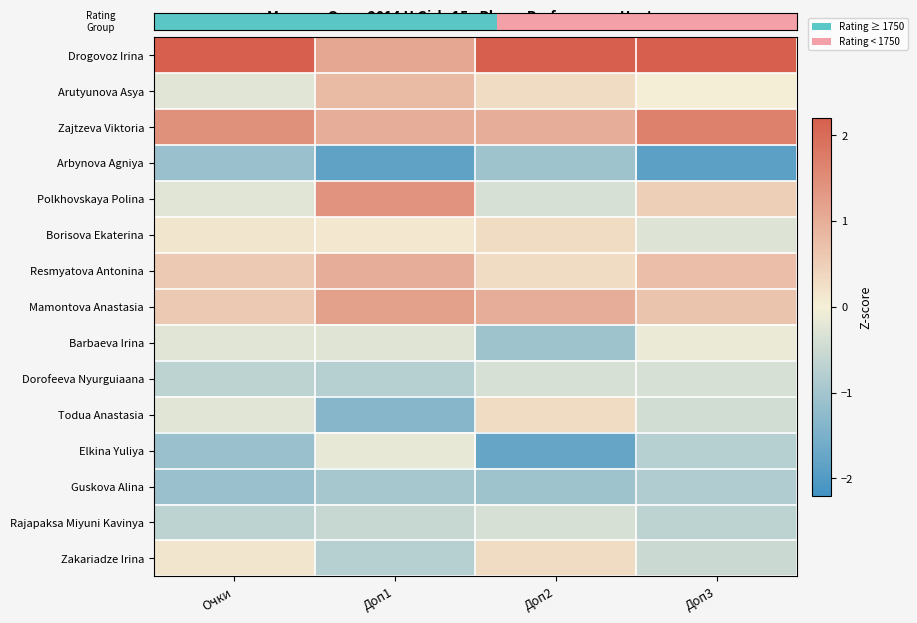

At how many categories does at least one series exceed 1?

4